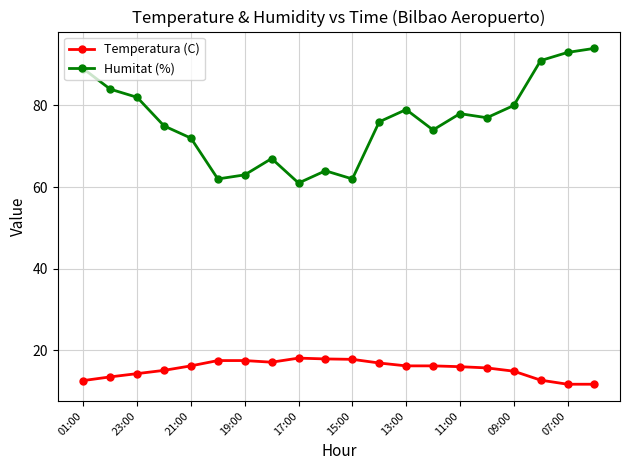

At how many categories does at least one series exceed 48?

20